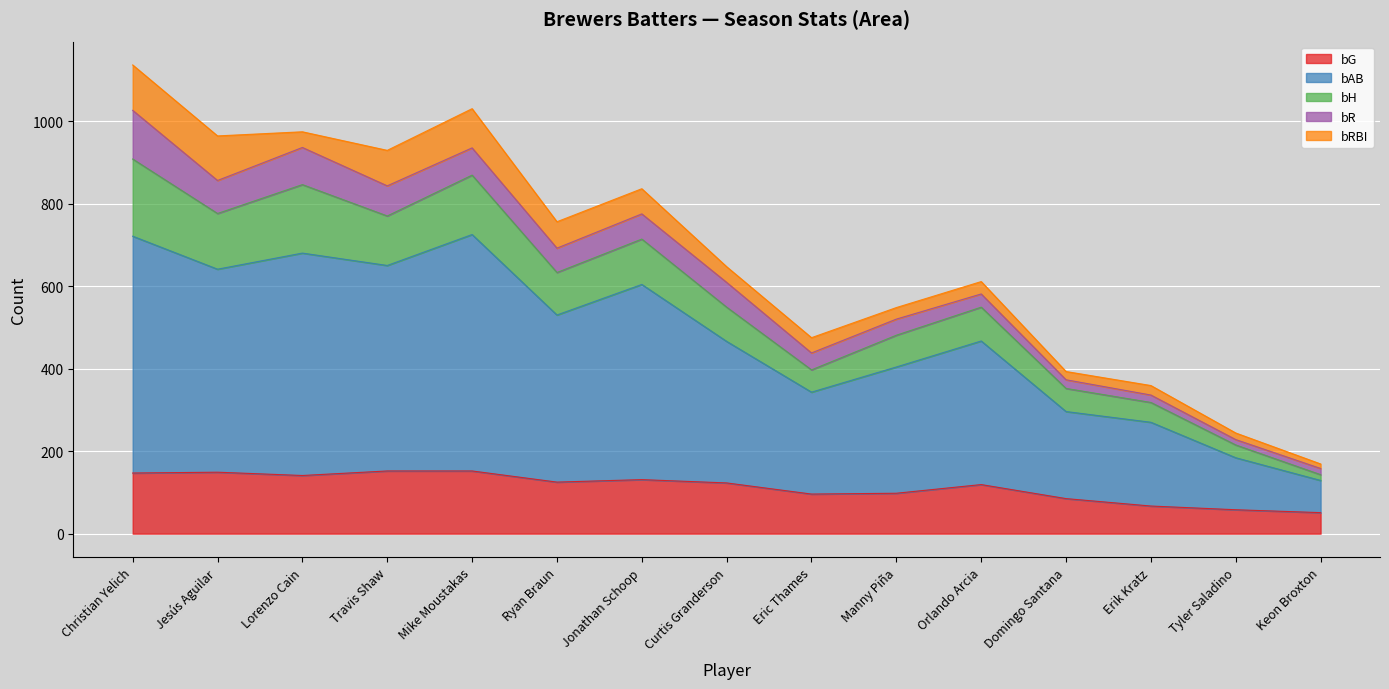

What is the total value across all series at Orlando Arcia?

611